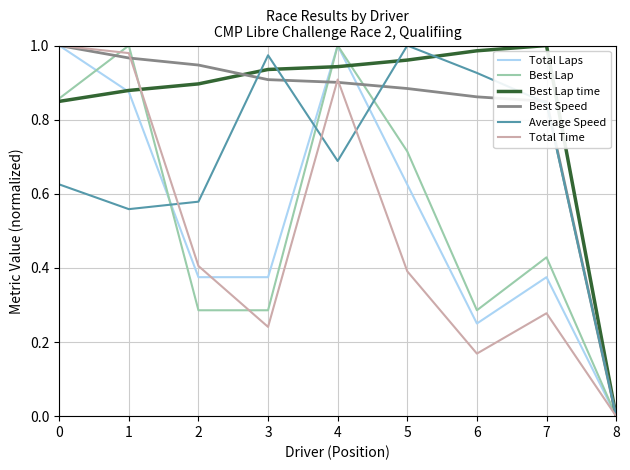

Between 5 and 7, which series saw the biggest shift?

Best Lap